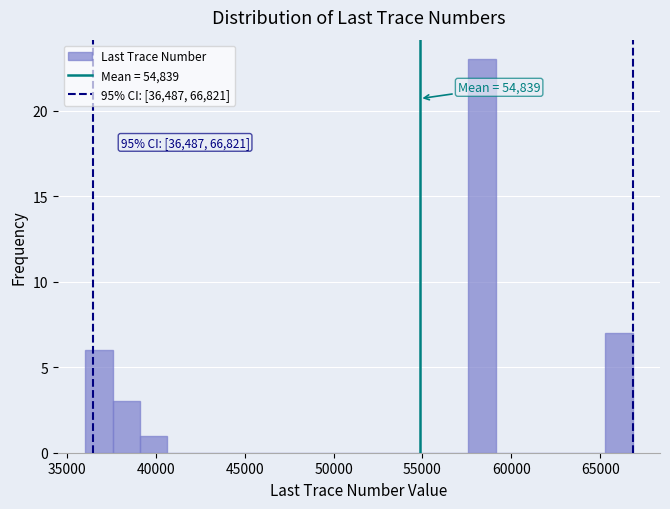

Read against the x-axis, roughly where is the centre of the tallest bar?

58500